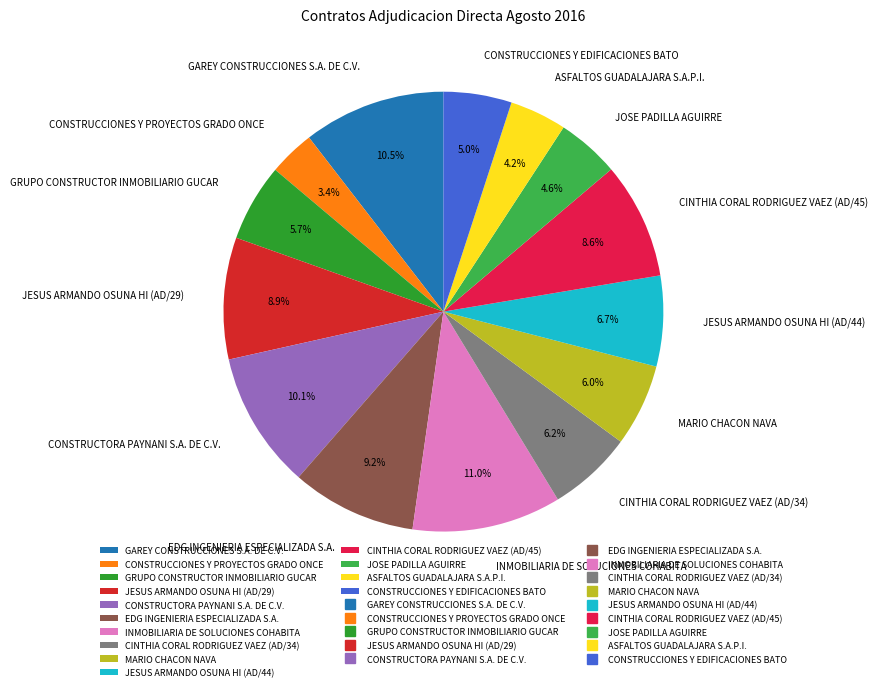

Which has a higher value, JESUS ARMANDO OSUNA HI (AD/44) or CONSTRUCTORA PAYNANI S.A. DE C.V.?

CONSTRUCTORA PAYNANI S.A. DE C.V.